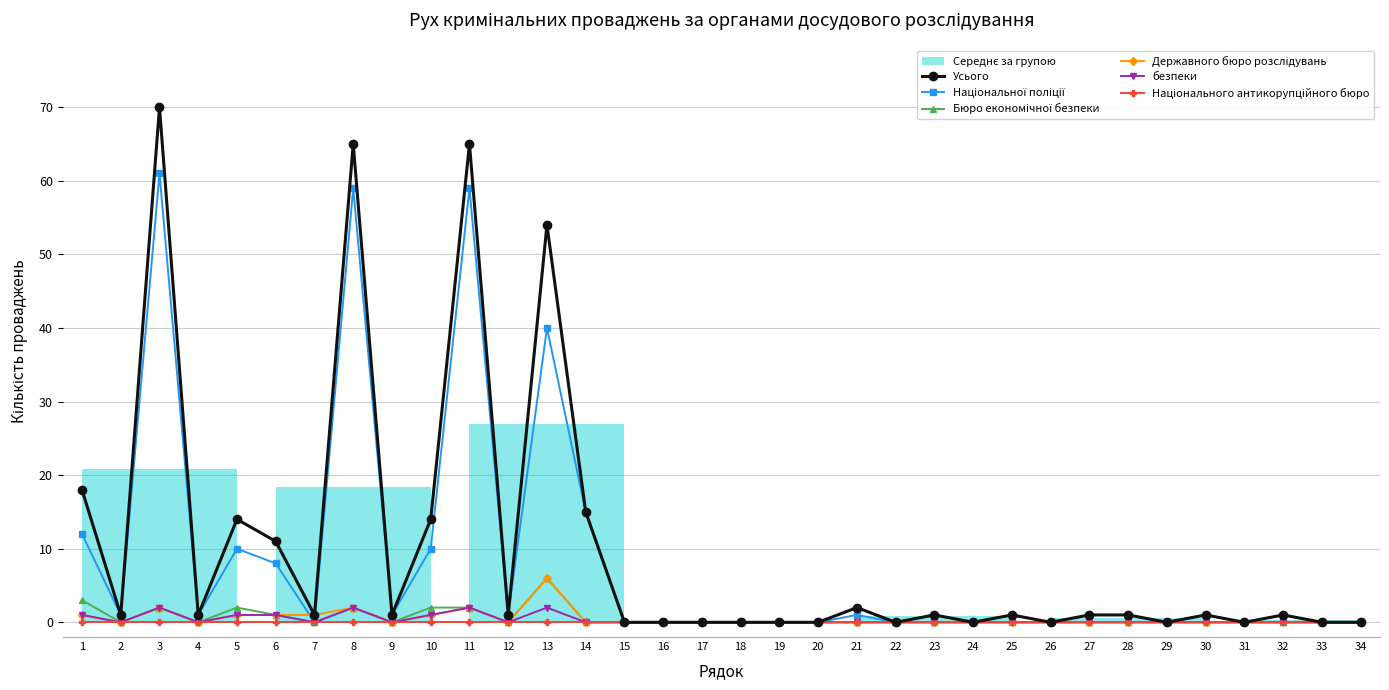

The value of Бюро економічної безпеки at 17 is 2. True or false?

False